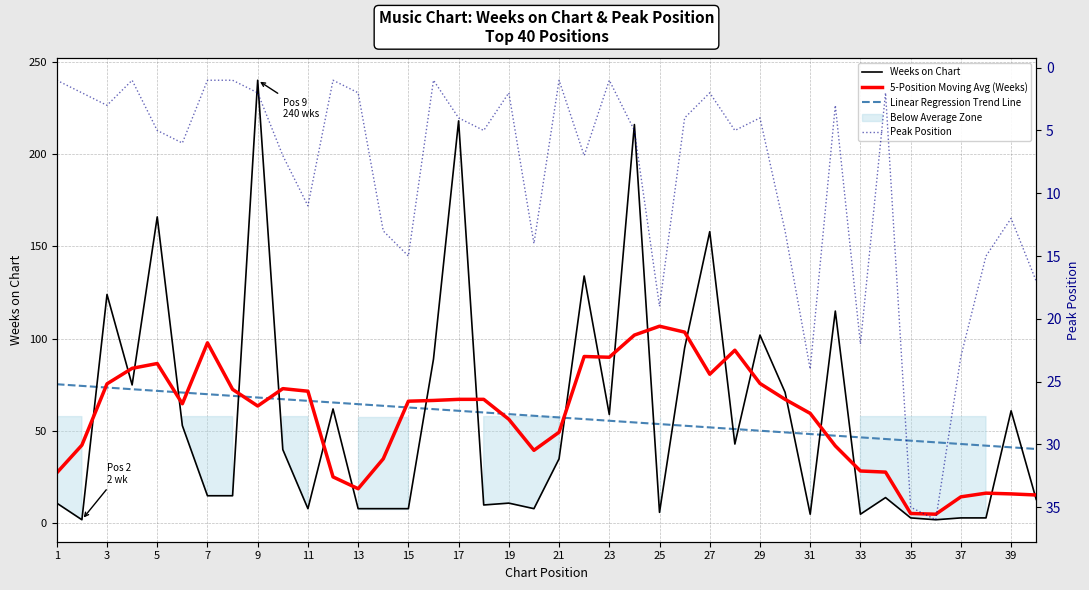

True or false: Linear Regression Trend Line and Peak Position cross at least once.

False